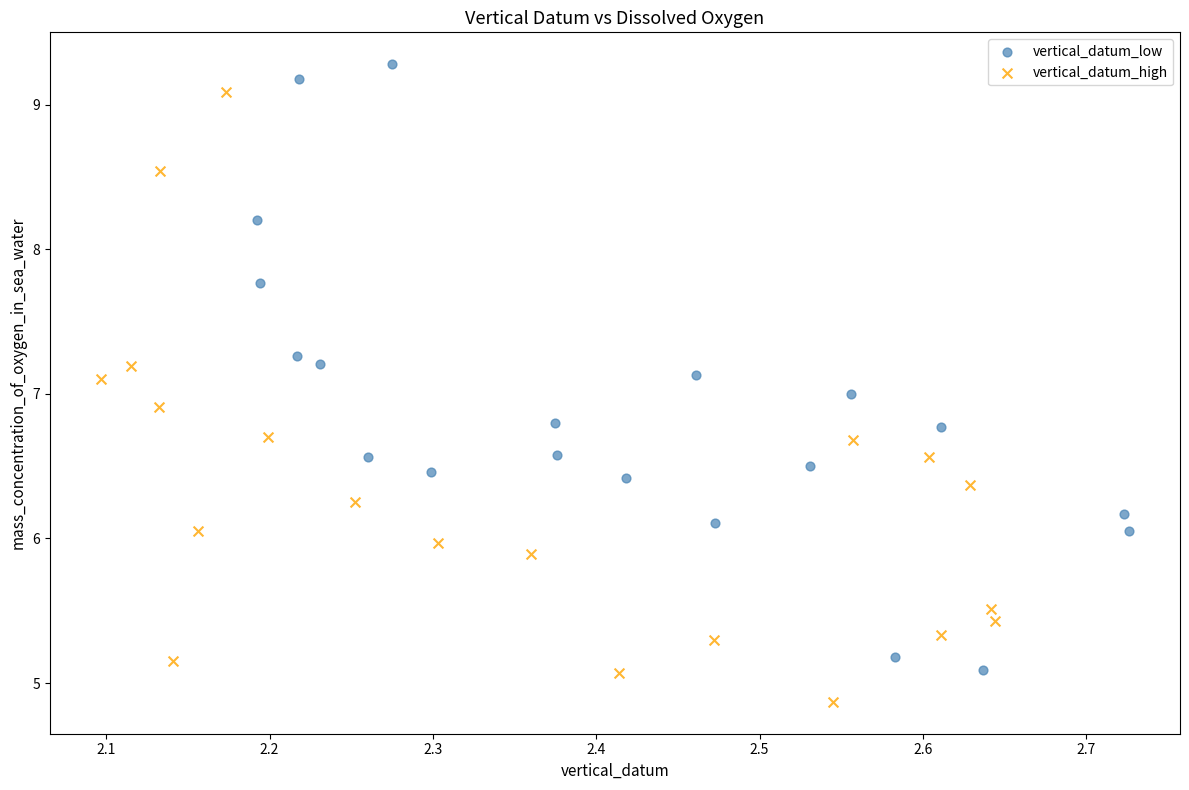

What are all the series names shown in the legend?

vertical_datum_low, vertical_datum_high